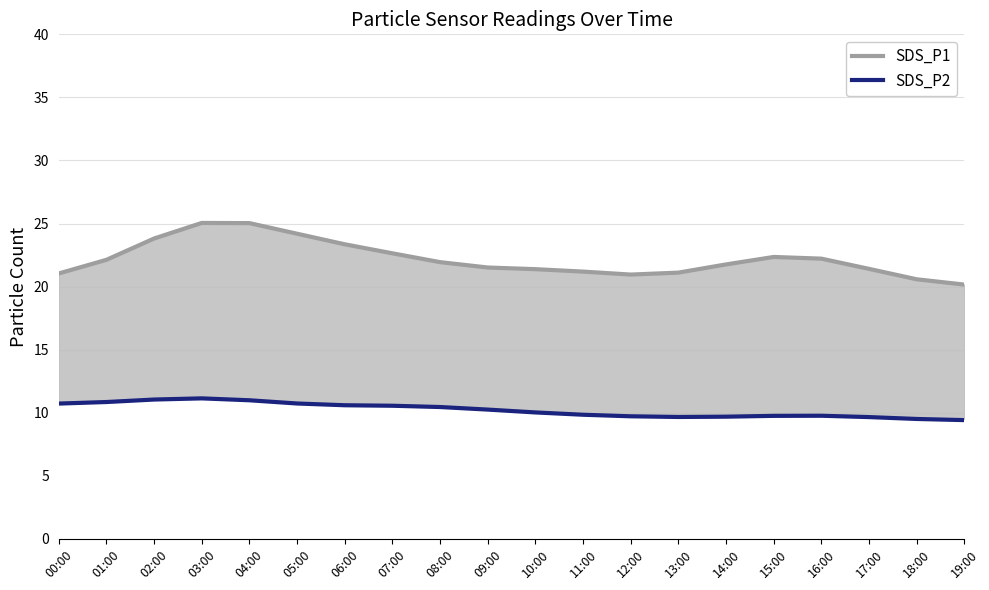

What is the approximate value of SDS_P1 at 04:00?

25.0